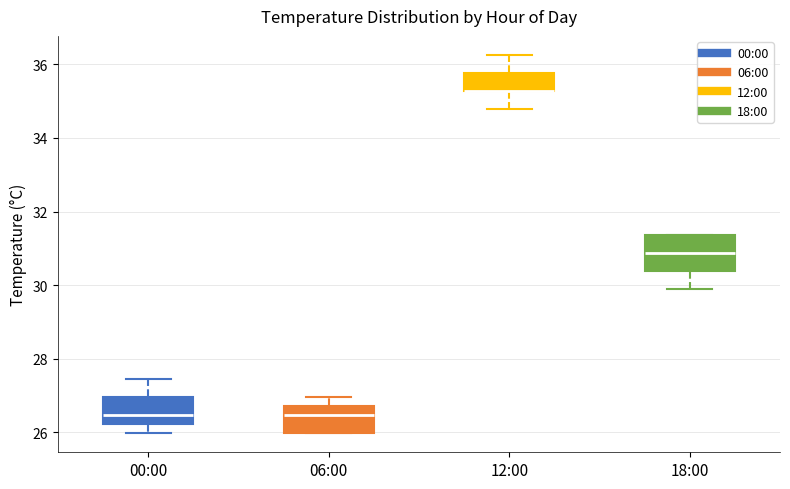

Reading left to right, transcribe this box plot: for each box, give where its median line is, the range the box spans, and where its two whiskers end, as read against the y-axis. The values are not printed on the chart, so give them approximately, as read against the axis.

00:00: median 26.4, box 26.2 to 27.0, whiskers 26.0 to 27.4
06:00: median 26.4, box 26.0 to 26.8, whiskers 26.0 to 27.0
12:00: median 35.2 (drawn on the box's lower edge), box 35.2 to 35.8, whiskers 34.8 to 36.2
18:00: median 30.8, box 30.4 to 31.4, whiskers 29.8 to 31.4